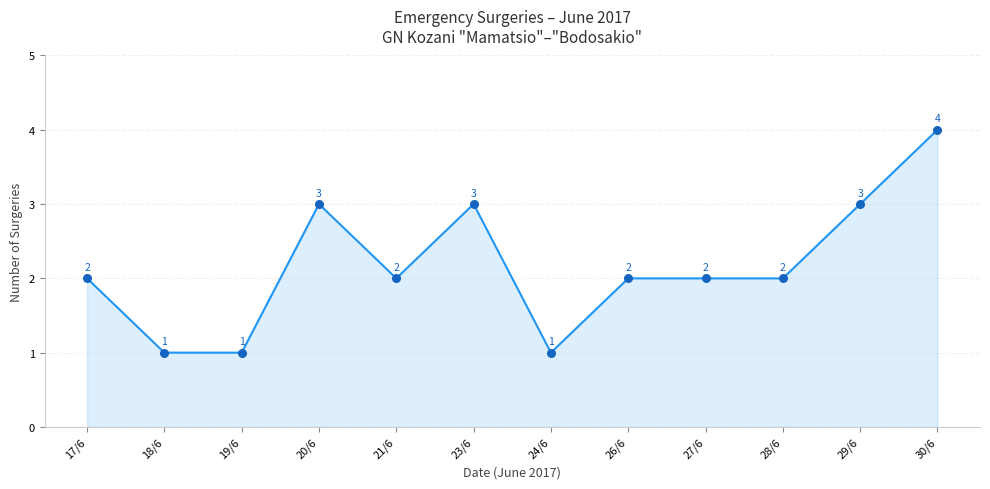

Between 21/6 and 18/6, which is larger?

21/6